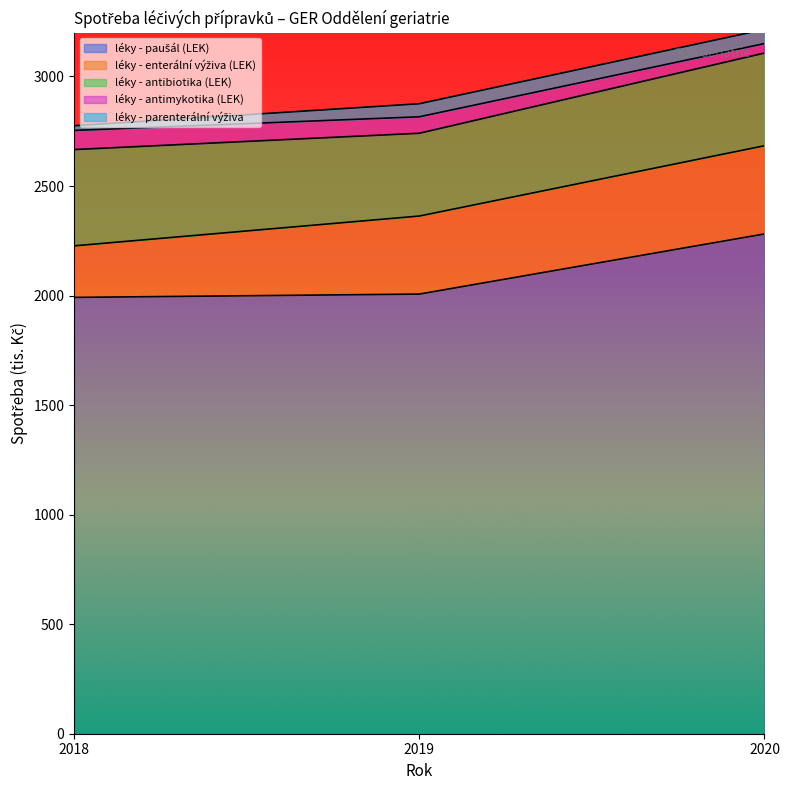

Reading left to right, what are all the values shown in this chart?

léky - paušál (LEK): 2018=1991.6	2019=2006.7	2020=2281.2
léky - enterální výživa (LEK): 2018=235.3	2019=356.2	2020=402.7
léky - antibiotika (LEK): 2018=439.6	2019=377.9	2020=423.0
léky - antimykotika (LEK): 2018=87.3	2019=75.1	2020=43.2
léky - parenterální výživa: 2018=21.6	2019=59.6	2020=64.6